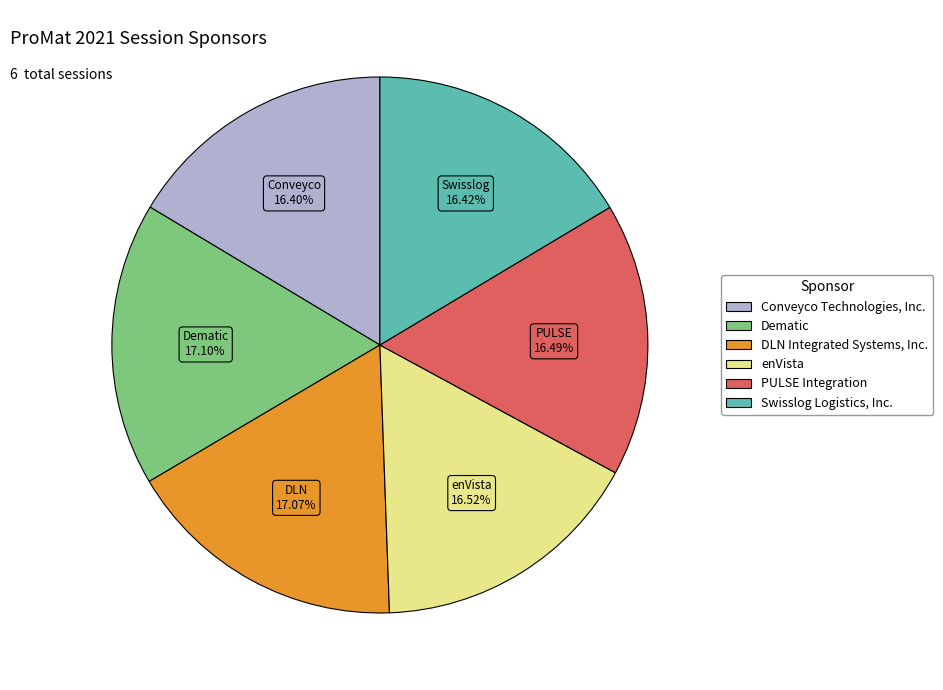

To the nearest percent, what is the combined percentage of Dematic and Conveyco Technologies, Inc.?

34%